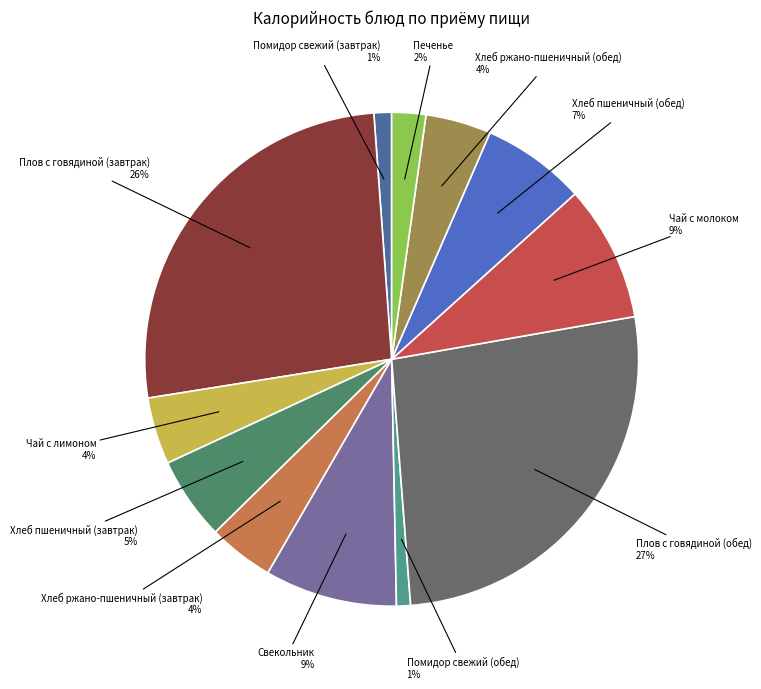

Is there any slice that represents more than half of the pie?

No